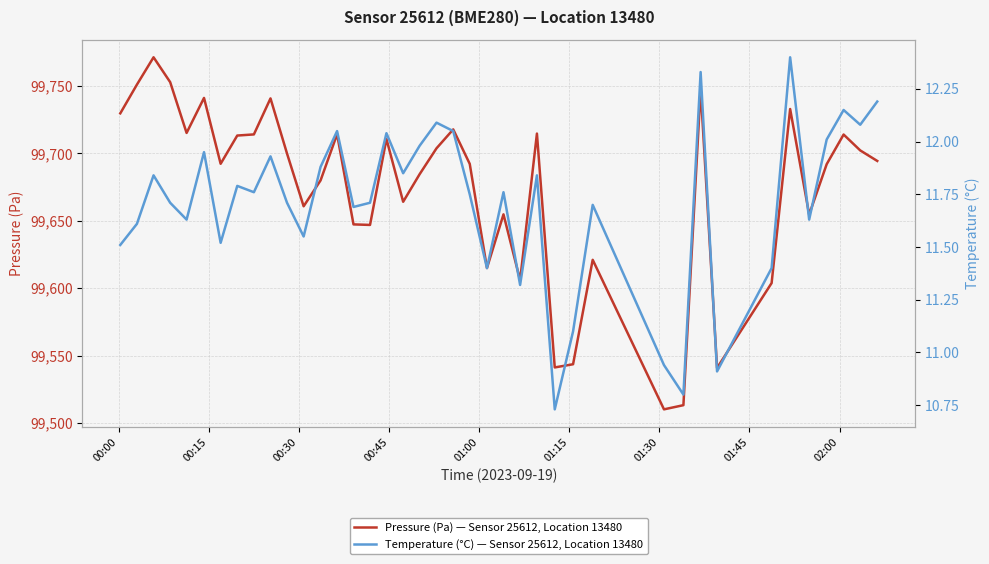

True or false: Pressure (Pa) — Sensor 25612, Location 13480 and Temperature (°C) — Sensor 25612, Location 13480 intersect in this chart.

False